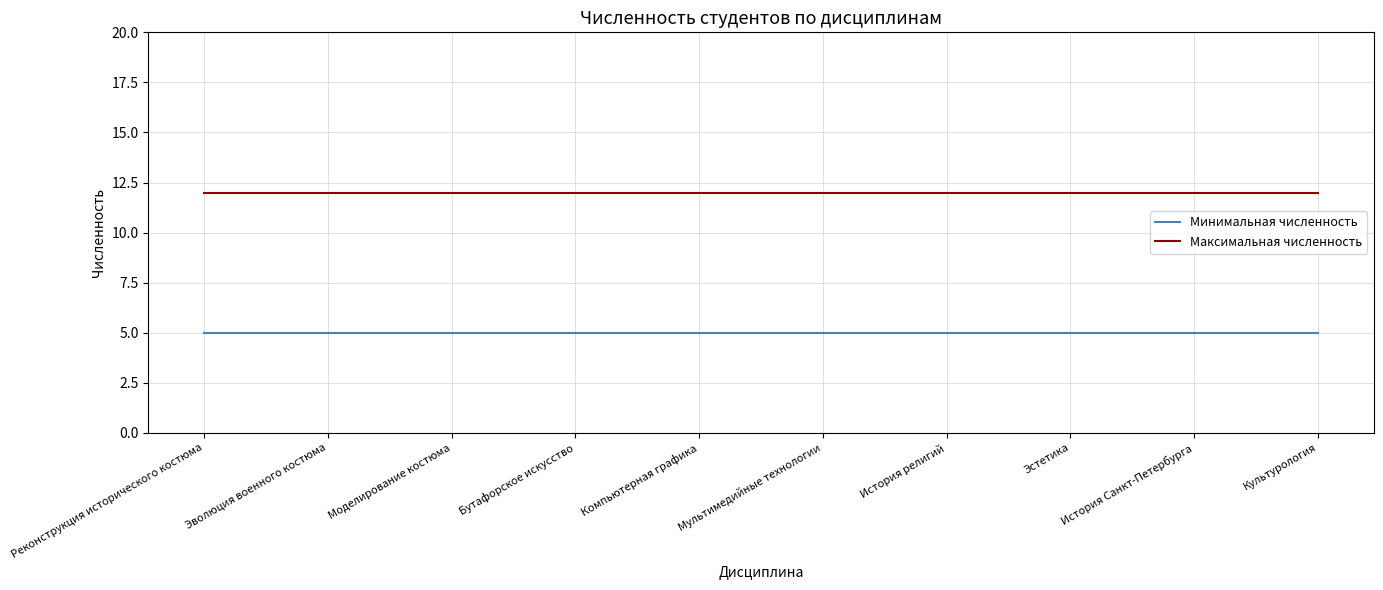

Rank the series at Эстетика from highest to lowest value.

Максимальная численность, Минимальная численность